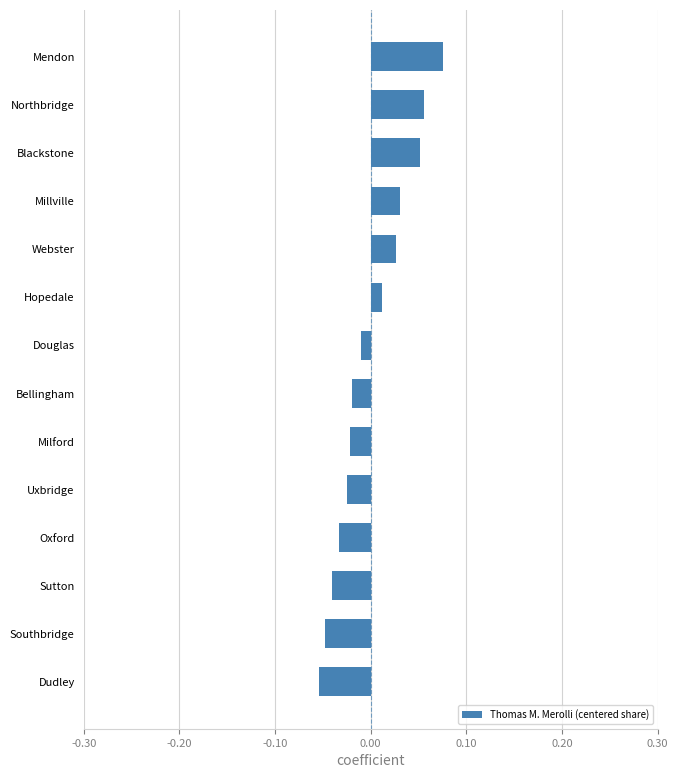

Count the number of values greater than 0.

6